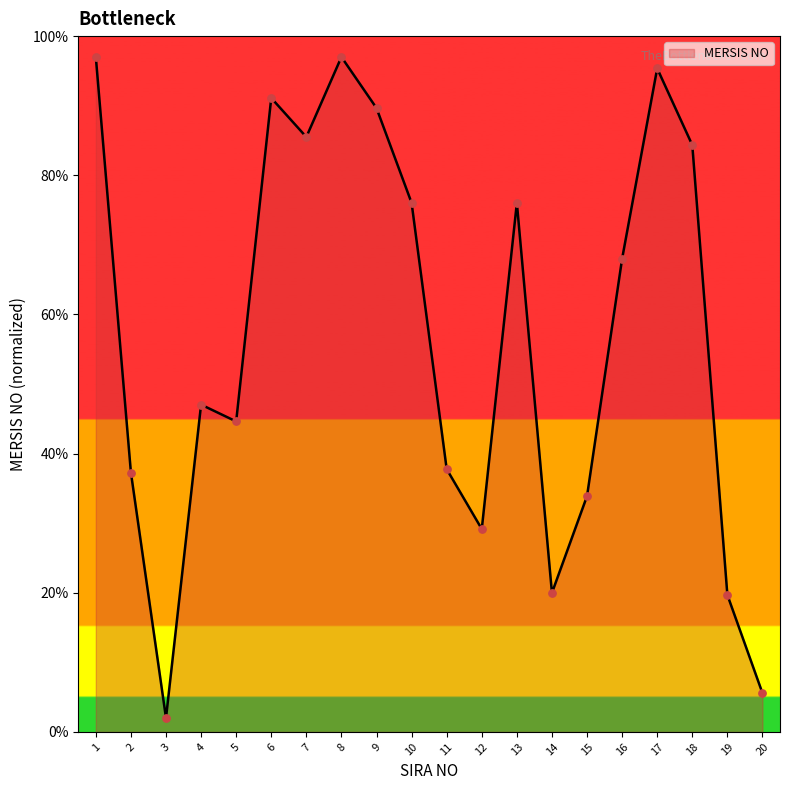

What is the ratio of the value at 17 to the value at 8?

1.0